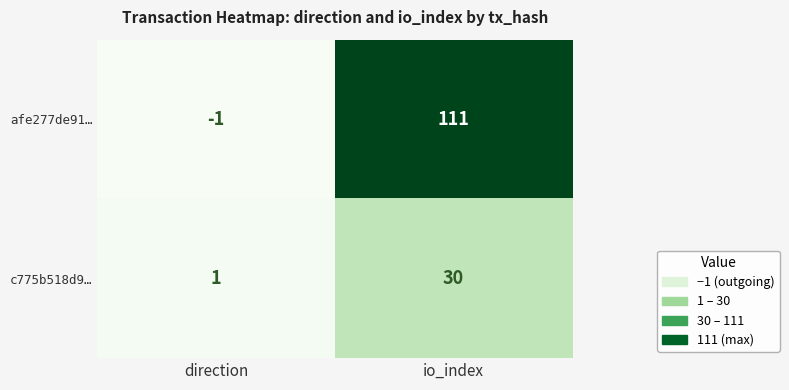

Which series has the largest range (max minus min)?

afe277de91…